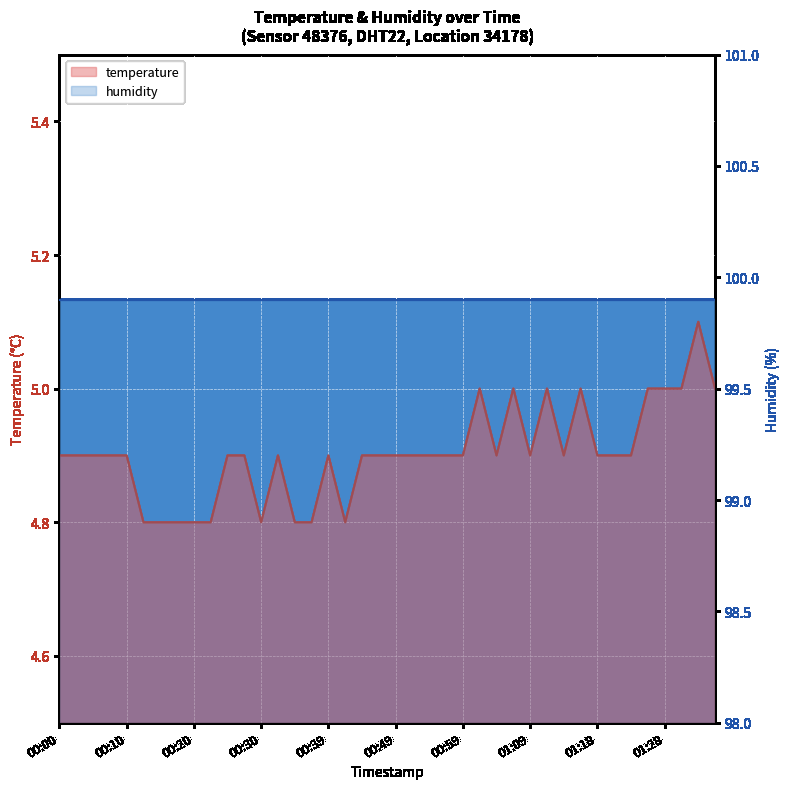

What is the value of the humidity point at the 39th from the left?

99.9